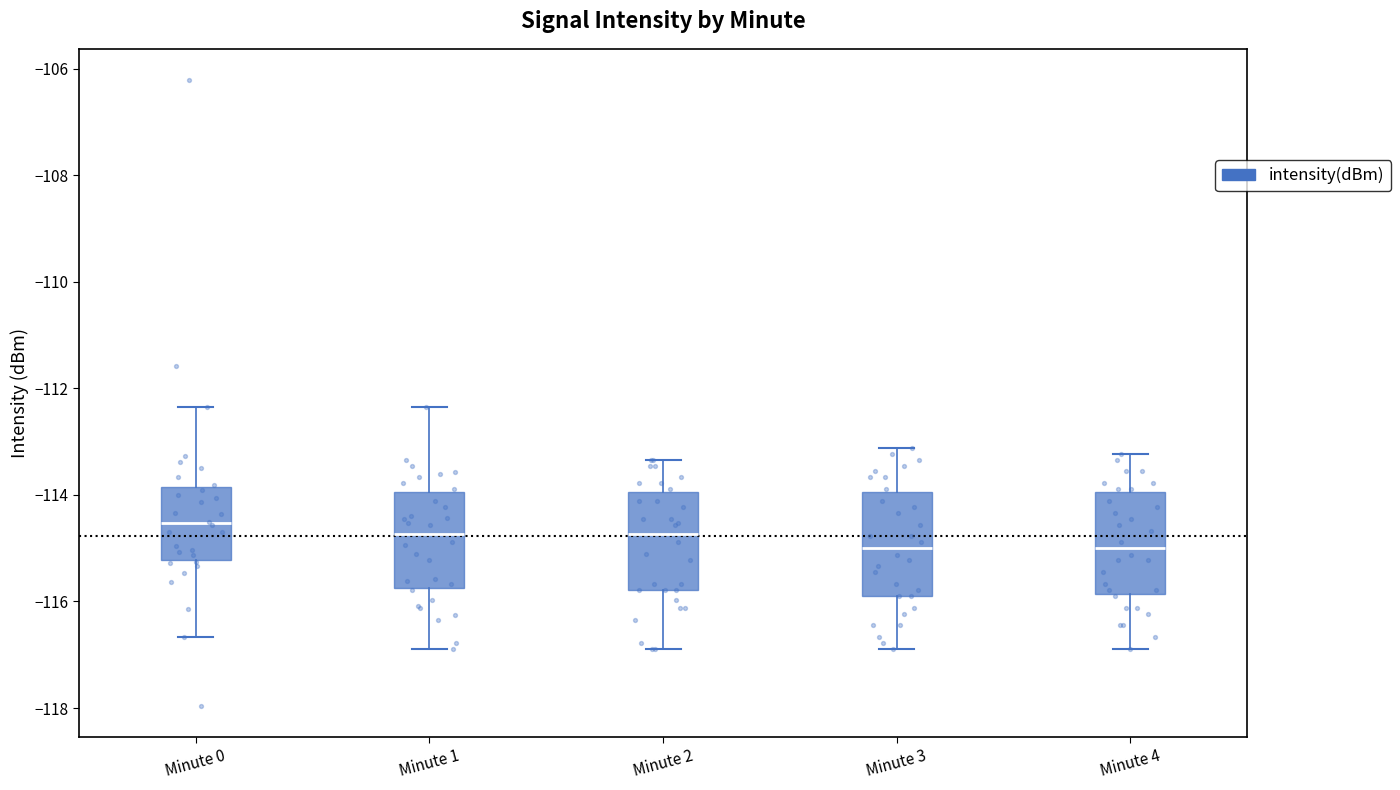

Reading left to right, transcribe this box plot: for each box, give where its median line is, the range the box spans, and where its two whiskers end, as read against the y-axis. The values are not printed on the chart, so give them approximately, as read against the axis.

Minute 0: median -114.6, box -115.2 to -113.8, whiskers -116.6 to -112.4
Minute 1: median -114.8, box -115.8 to -114.0, whiskers -116.8 to -112.4
Minute 2: median -114.8, box -115.8 to -114.0, whiskers -116.8 to -113.4
Minute 3: median -115.0, box -115.8 to -114.0, whiskers -116.8 to -113.2
Minute 4: median -115.0, box -115.8 to -114.0, whiskers -116.8 to -113.2